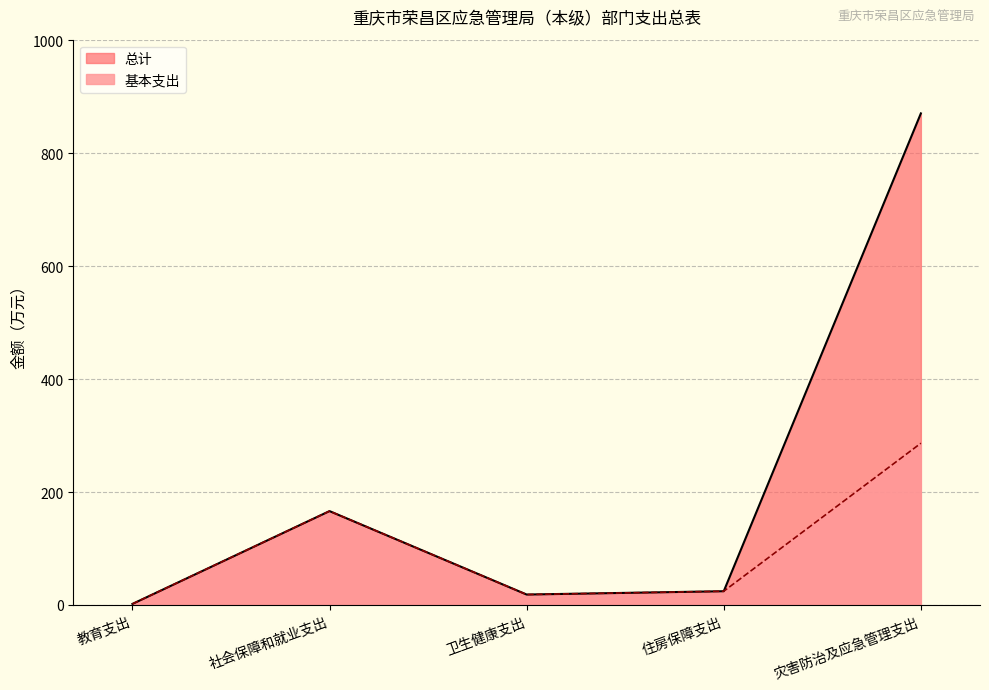

What is the value of the 基本支出 point at the 4th from the left?

24.3